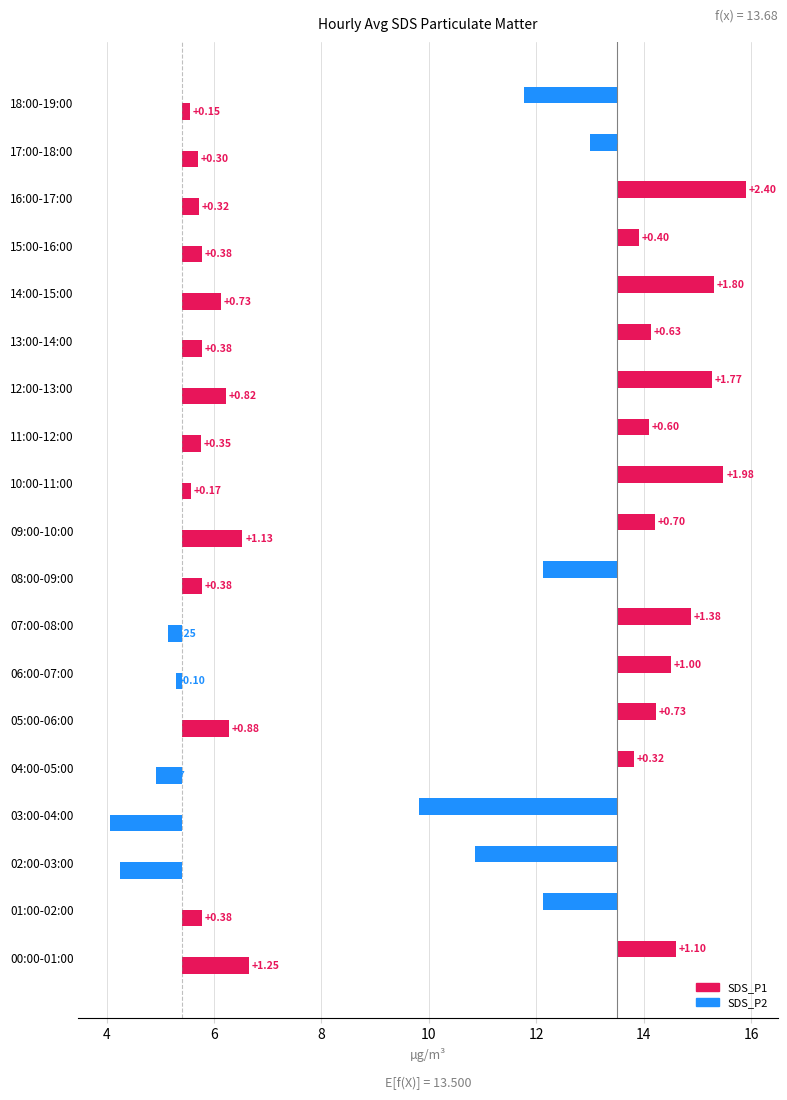

Is it true that SDS_P1 equals -4.1 at 02:00-03:00?

False